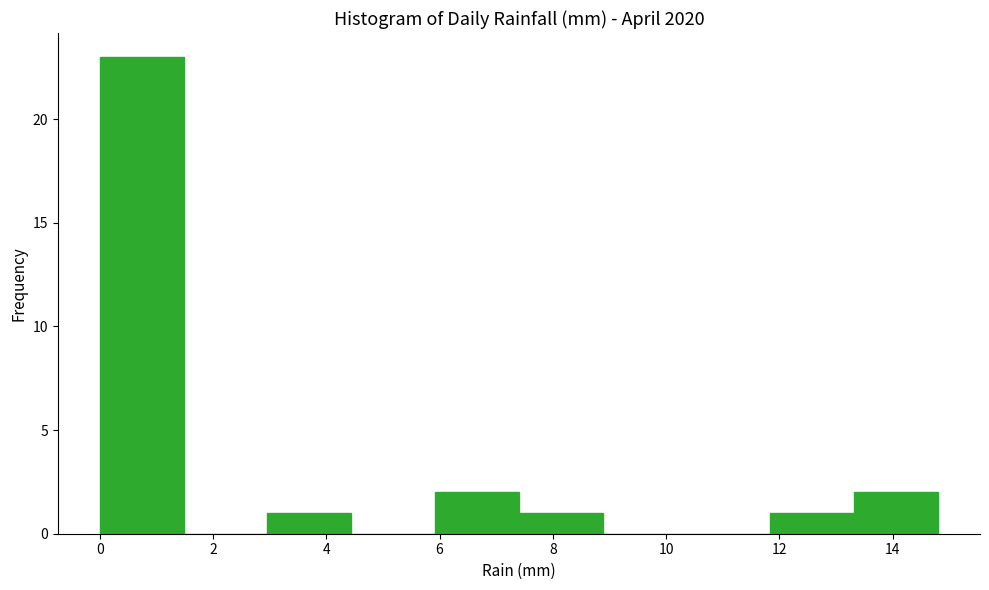

How tall is the bar that spans 0.00 to 1.48 on the x-axis? Neither the bar edges nor the heights are printed on the chart, so give them approximately, as read against the axes.

23